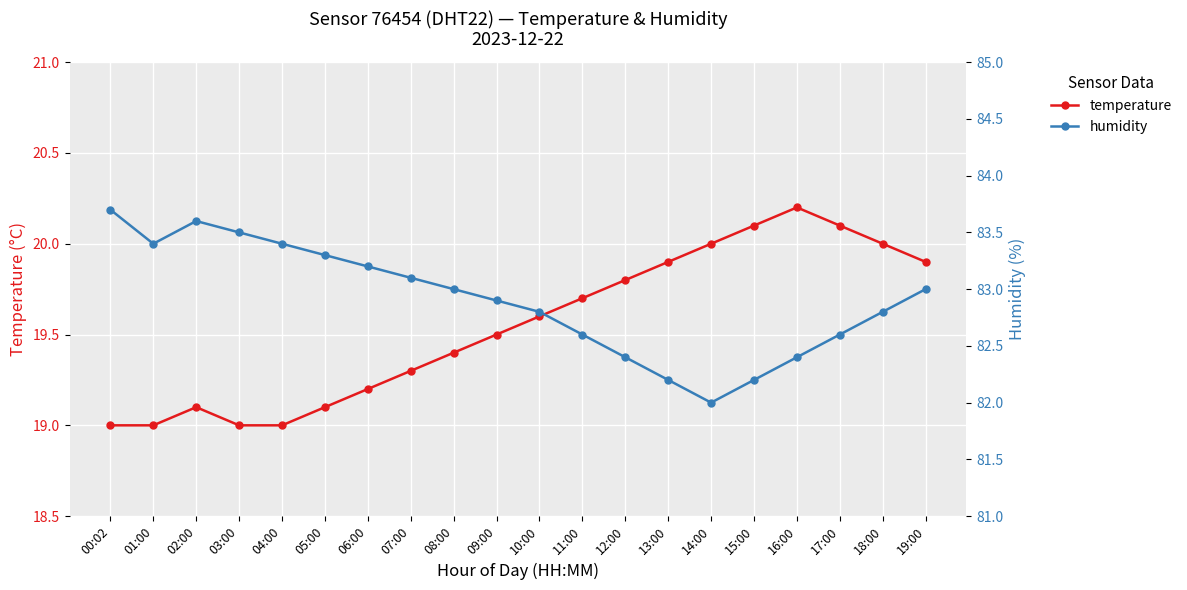

What is the total value across all series at 07:00?

102.4